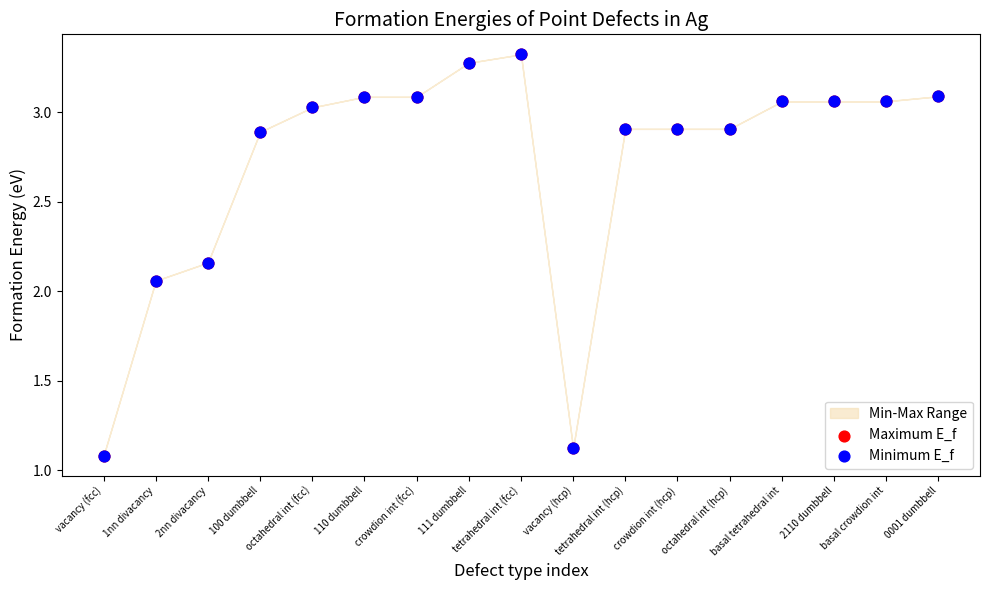

Which series reaches the minimum Y coordinate?

Maximum E_f